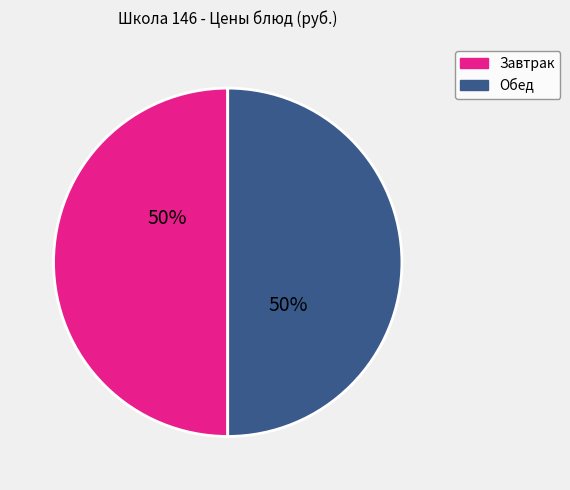

What is the ratio of the value at Завтрак to the value at Обед?

1.0